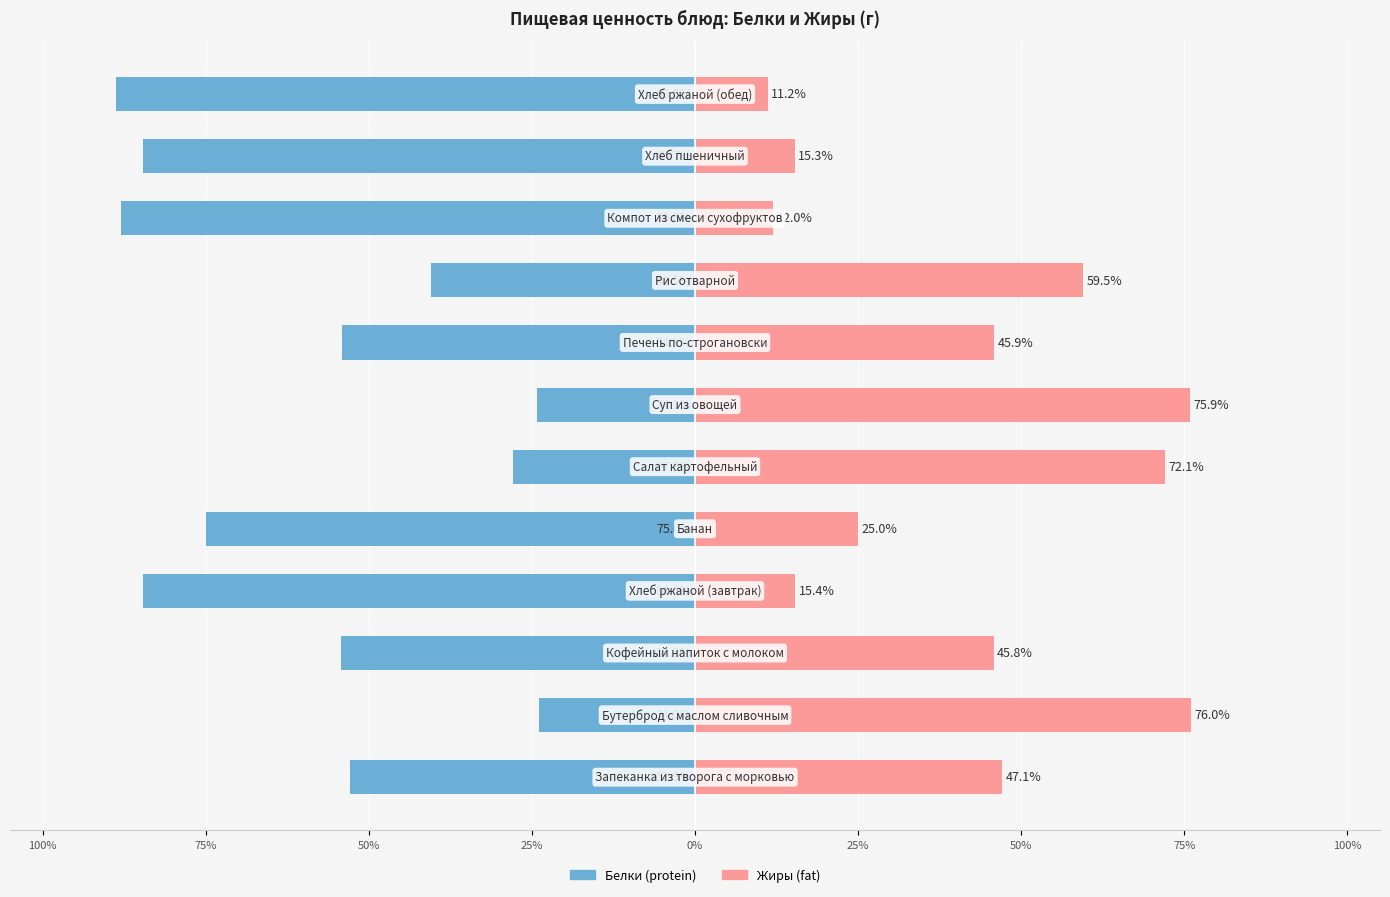

Is the value of Жиры at 25% greater than the value of Белки at 0%?

Yes